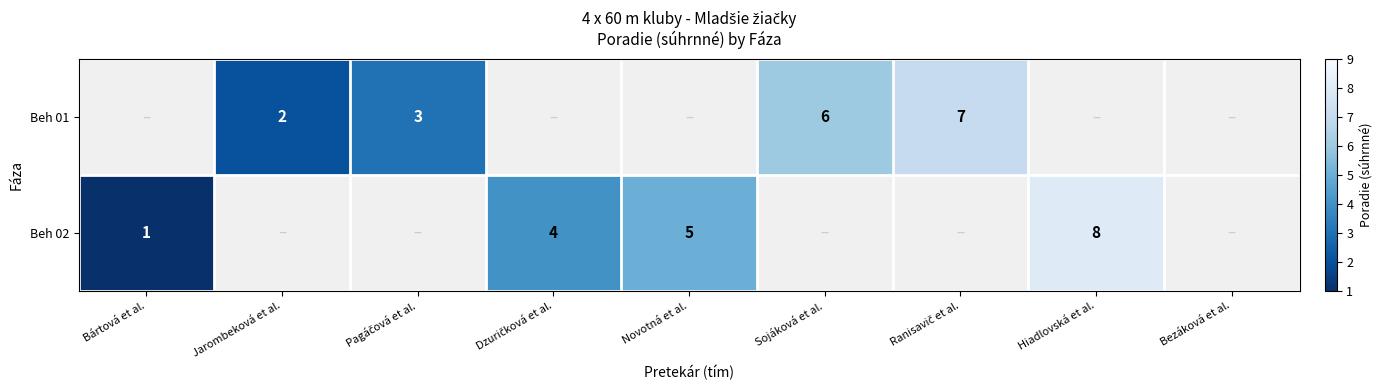

The Beh 01 series shows 11 at Sojáková et al.. True or false?

False